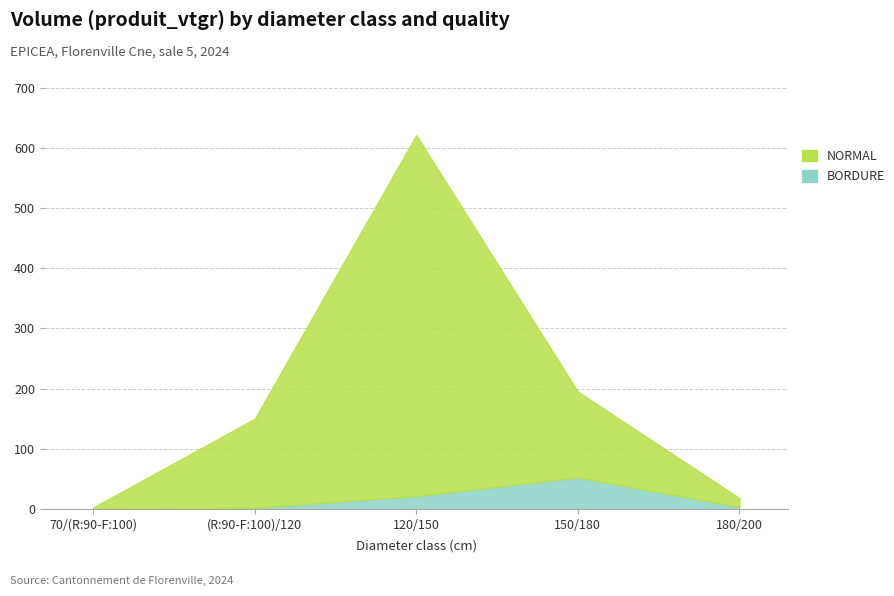

True or false: NORMAL and BORDURE cross at least once.

False